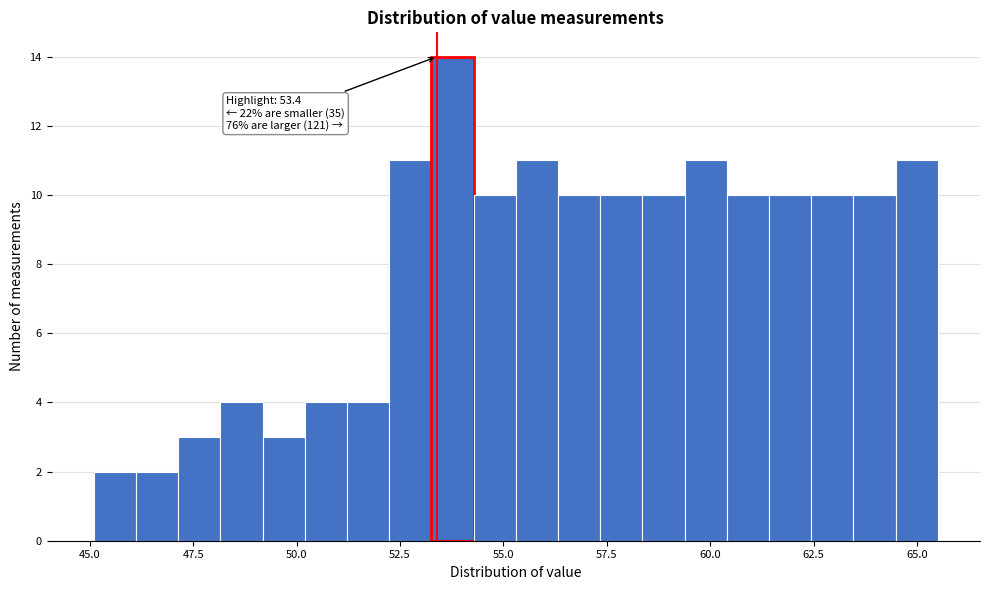

Around what value on the x-axis is the tallest bar? Give the approximate position of its centre, as read against the axis.

54.0